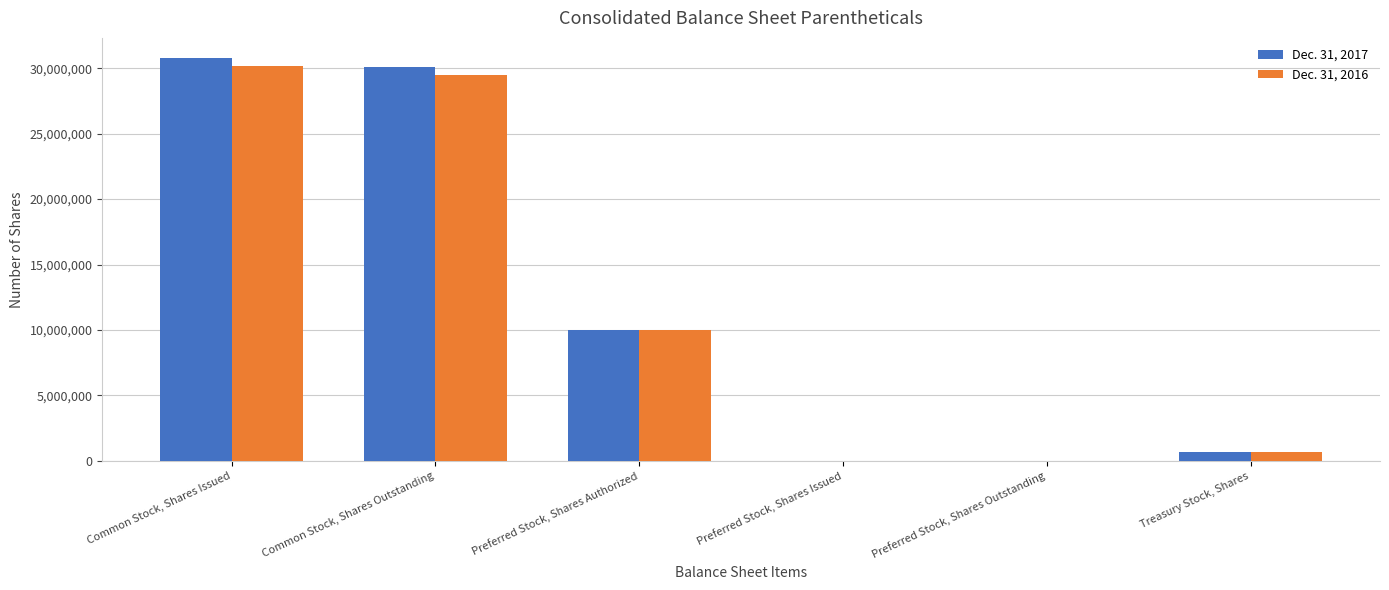

Reading left to right, list all the values displayed in this chart.

Dec. 31, 2017: Common Stock, Shares Issued=30778796	Common Stock, Shares Outstanding=30121496	Preferred Stock, Shares Authorized=10000000	Preferred Stock, Shares Issued=0	Preferred Stock, Shares Outstanding=0	Treasury Stock, Shares=657300
Dec. 31, 2016: Common Stock, Shares Issued=30156247	Common Stock, Shares Outstanding=29498947	Preferred Stock, Shares Authorized=10000000	Preferred Stock, Shares Issued=0	Preferred Stock, Shares Outstanding=0	Treasury Stock, Shares=657300